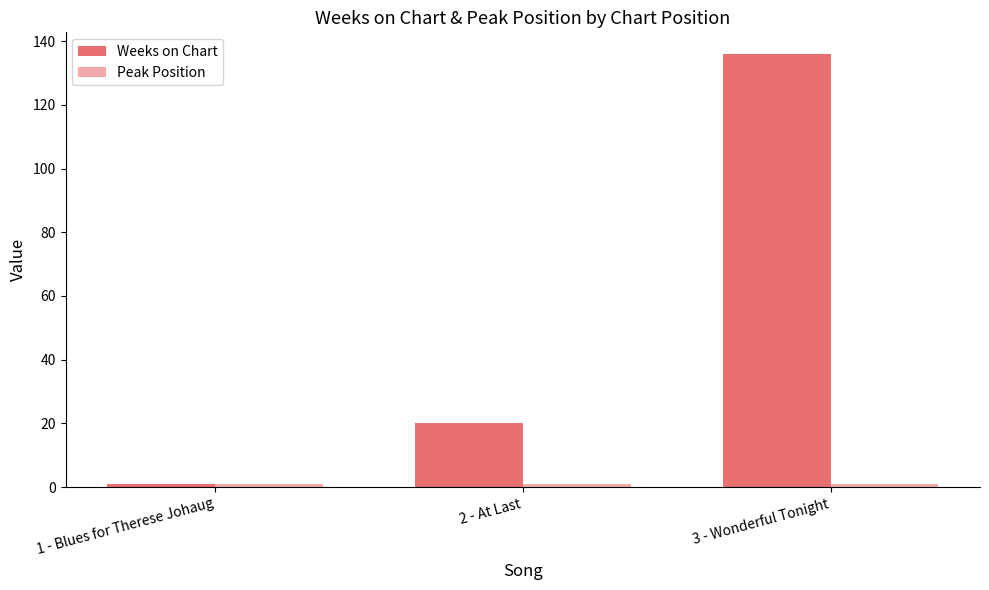

Count the number of data series in this chart.

2